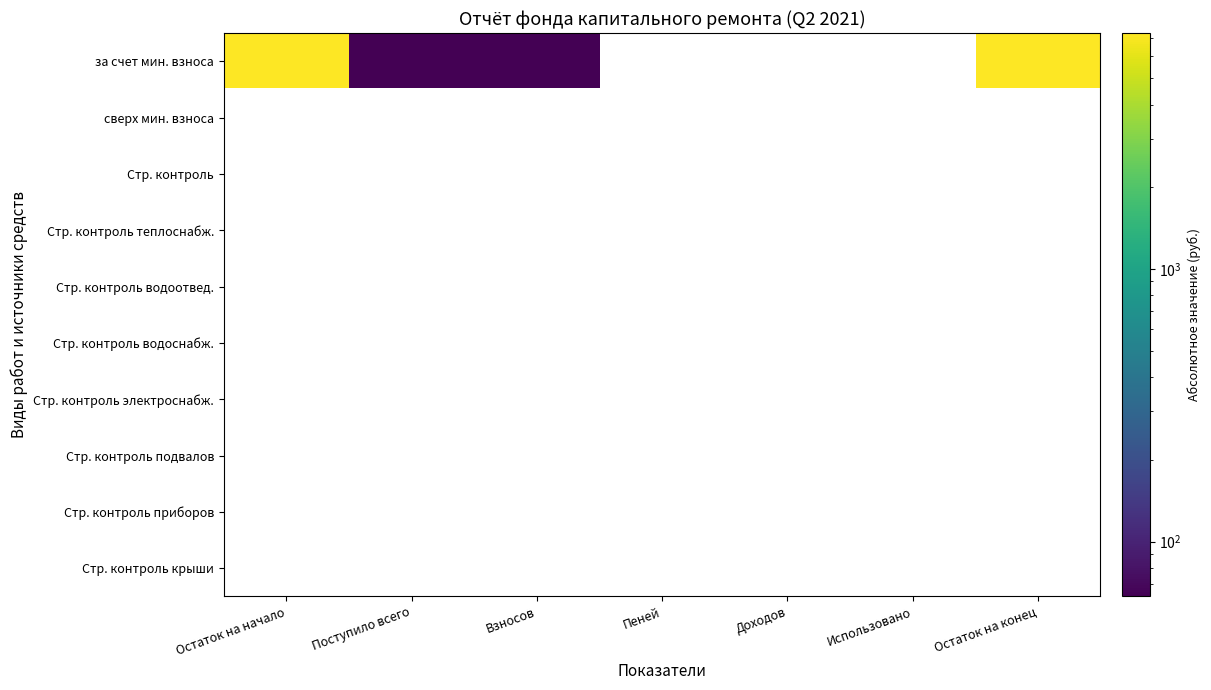

How many distinct data groups are displayed?

10